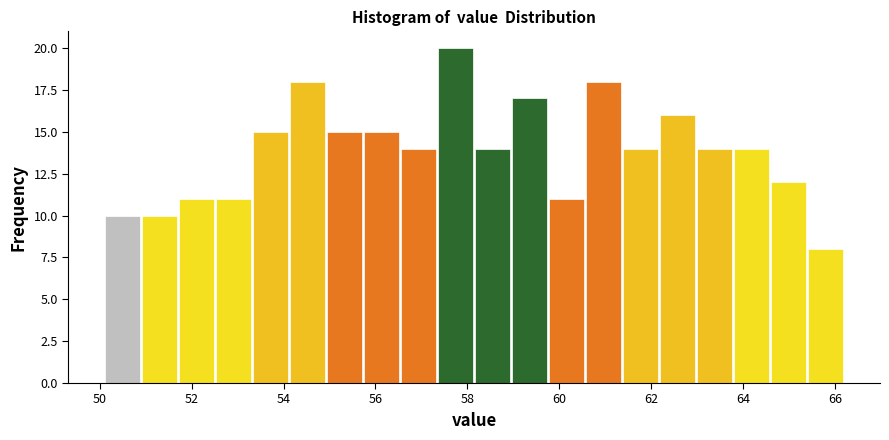

Reading left to right, list every bar in this chart as the range it spans on the x-axis followed by its height. Neither the bar edges nor the heights are printed on the chart, so give them approximately, as read against the axes.

50.2 to 51.0: 10
51.0 to 51.8: 10
51.8 to 52.6: 11
52.6 to 53.4: 11
53.4 to 54.2: 15
54.2 to 55.0: 18
55.0 to 55.8: 15
55.8 to 56.6: 15
56.6 to 57.4: 14
57.4 to 58.2: 20
58.2 to 59.0: 14
59.0 to 59.8: 17
59.8 to 60.6: 11
60.6 to 61.4: 18
61.4 to 62.2: 14
62.2 to 63.0: 16
63.0 to 63.8: 14
63.8 to 64.6: 14
64.6 to 65.4: 12
65.4 to 66.2: 8